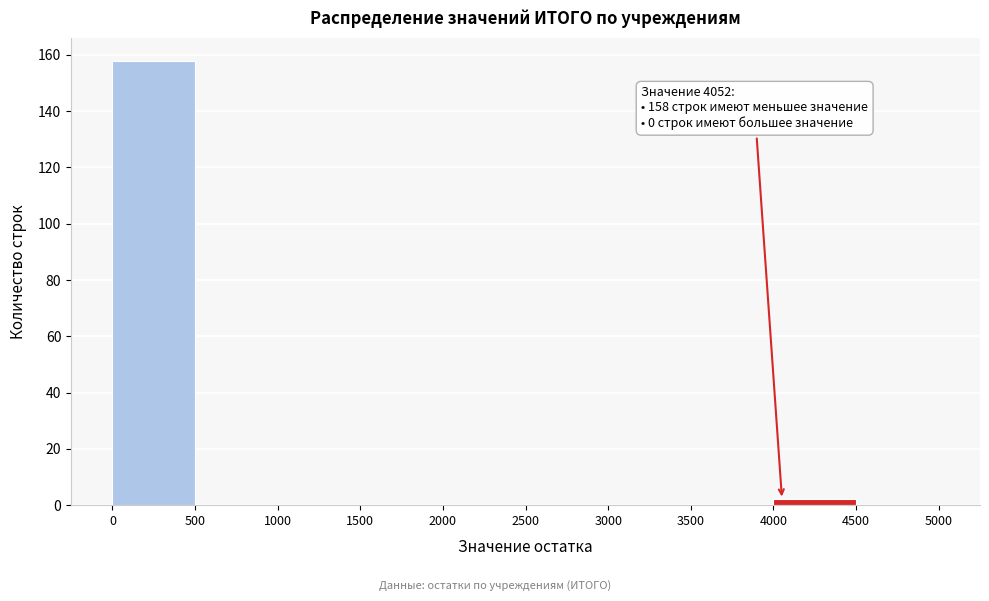

Over which range of the x-axis is the bar tallest?

0 to 500